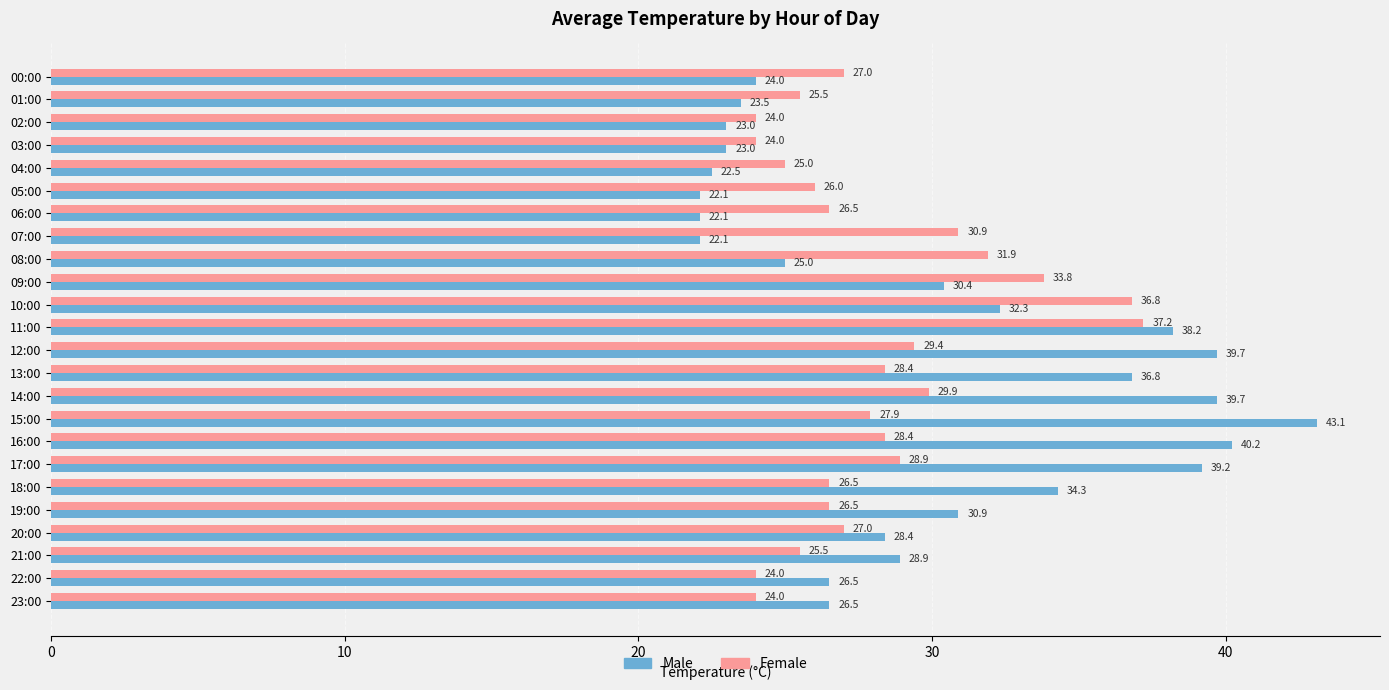

Between 09:00 and 10:00, which series saw the biggest shift?

Female